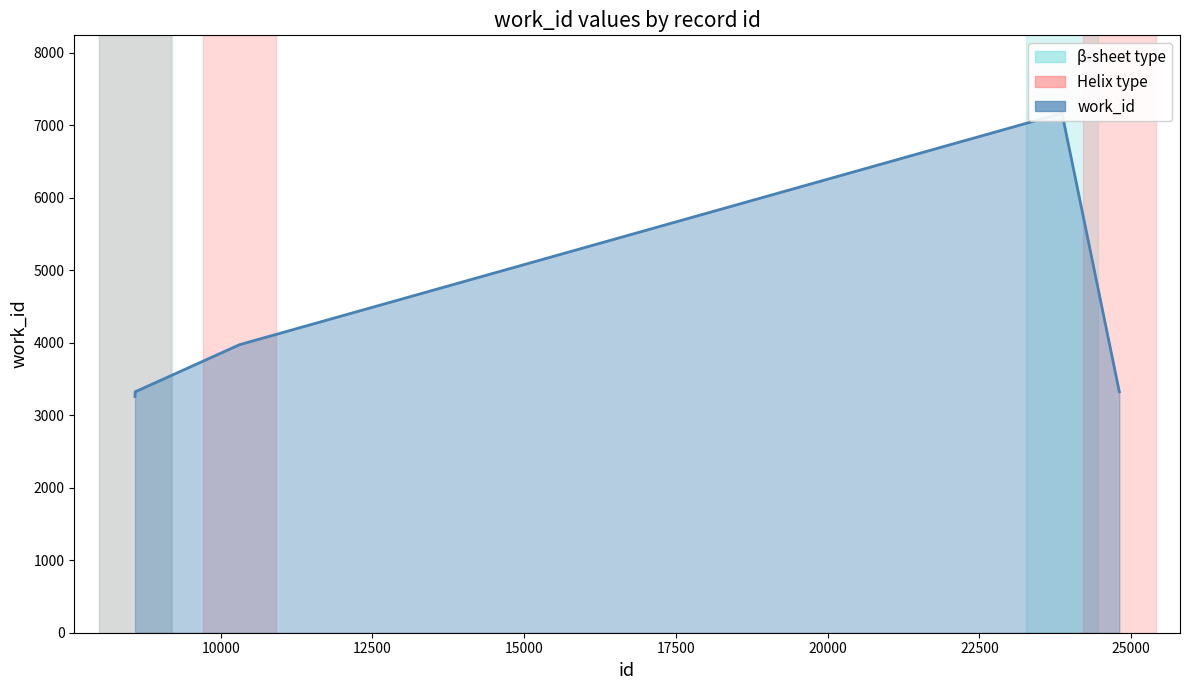

How many values are below 3322?

1